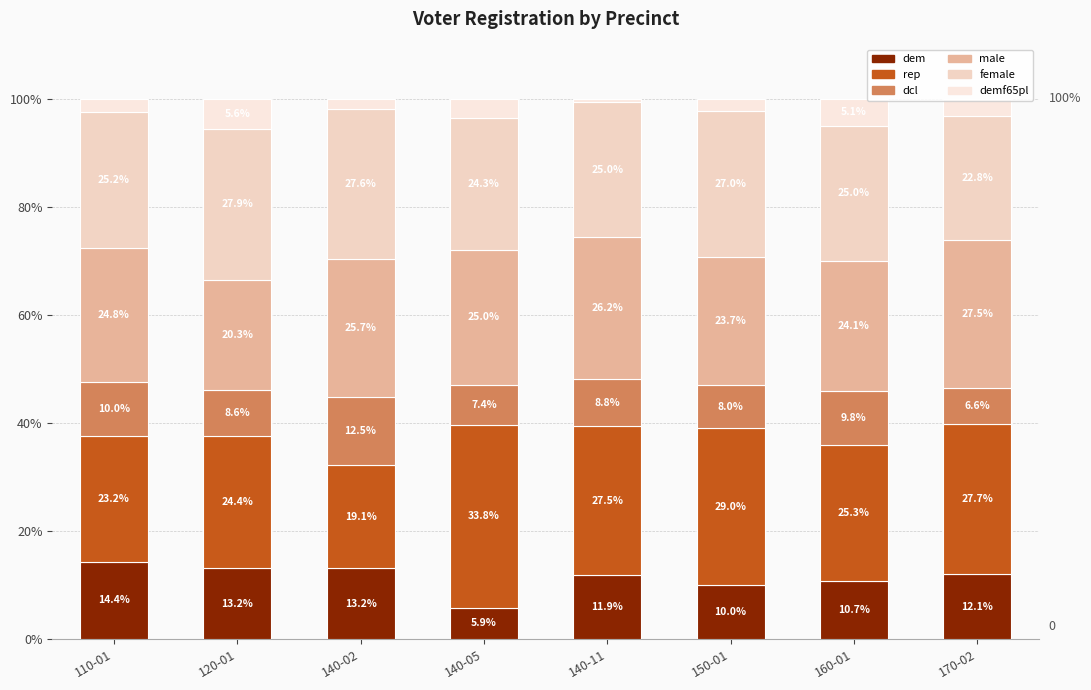

Is it true that dcl equals 3.8 at 140-05?

False